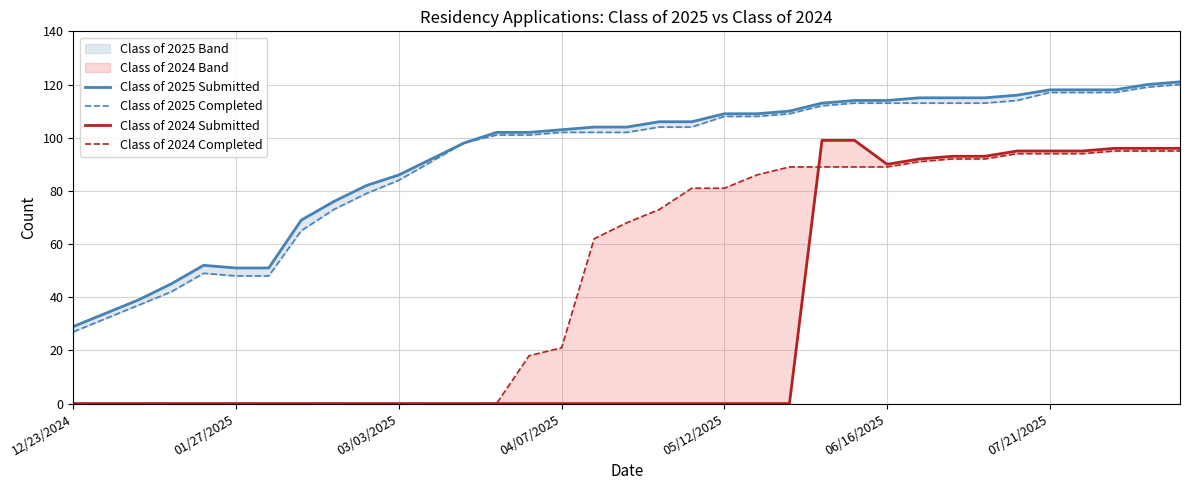

What is the sum of all Class of 2024 Completed values?

1688